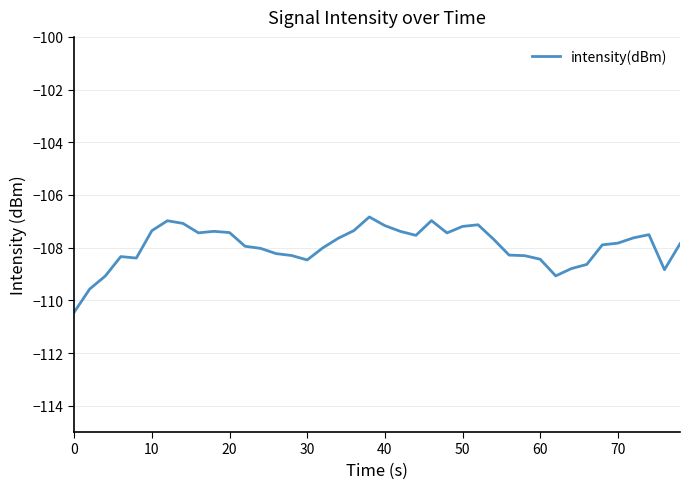

What is the smallest value displayed?

-110.4